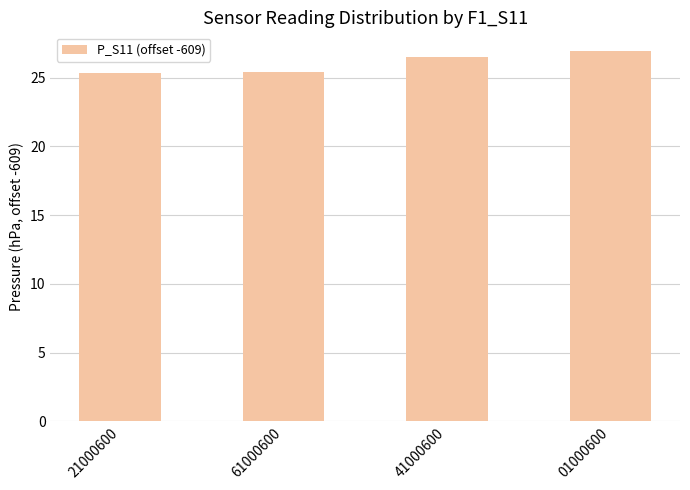

What is the sum of all values?

104.2